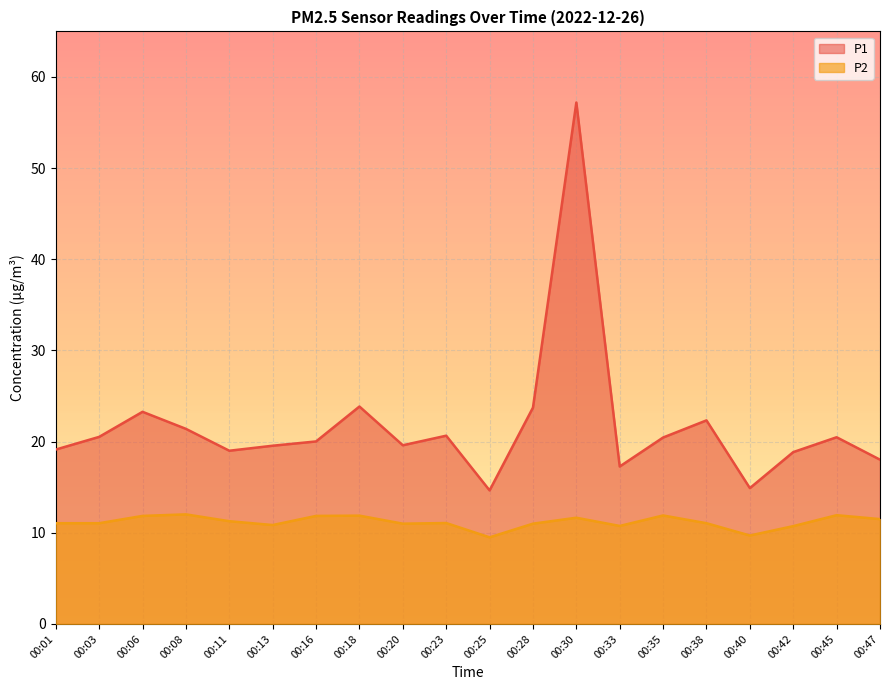

What are all the series names shown in the legend?

P1, P2